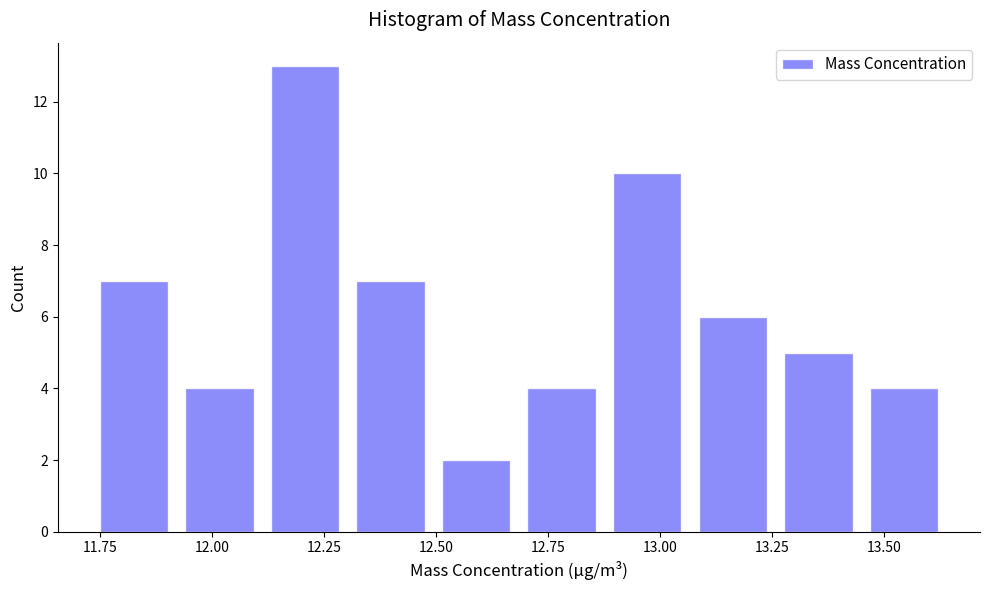

Around what value on the x-axis is the tallest bar? Give the approximate position of its centre, as read against the axis.

12.20